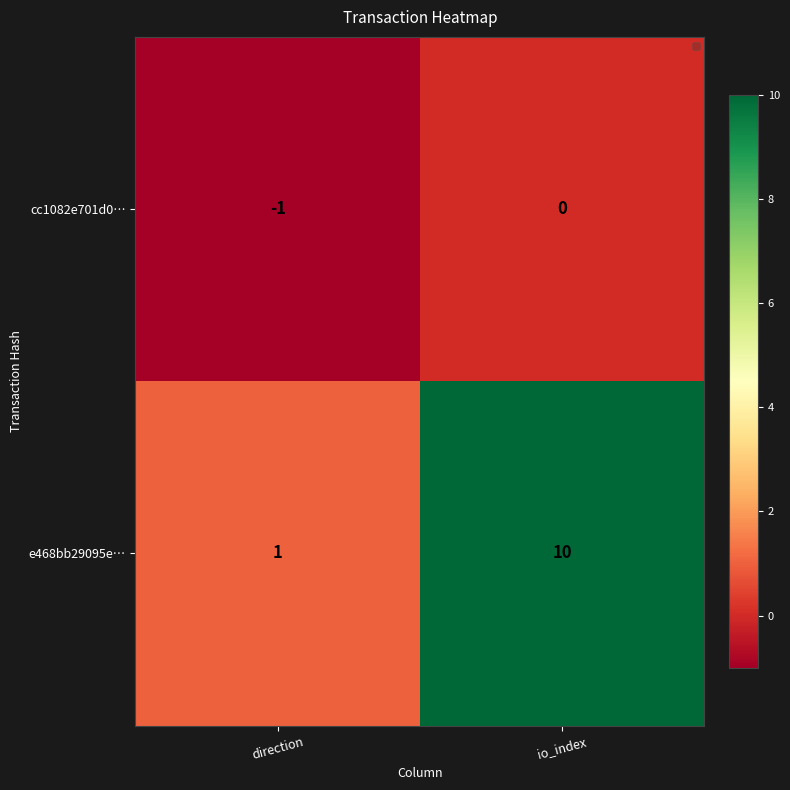

Which series changed the most between direction and io_index?

e468bb29095e…